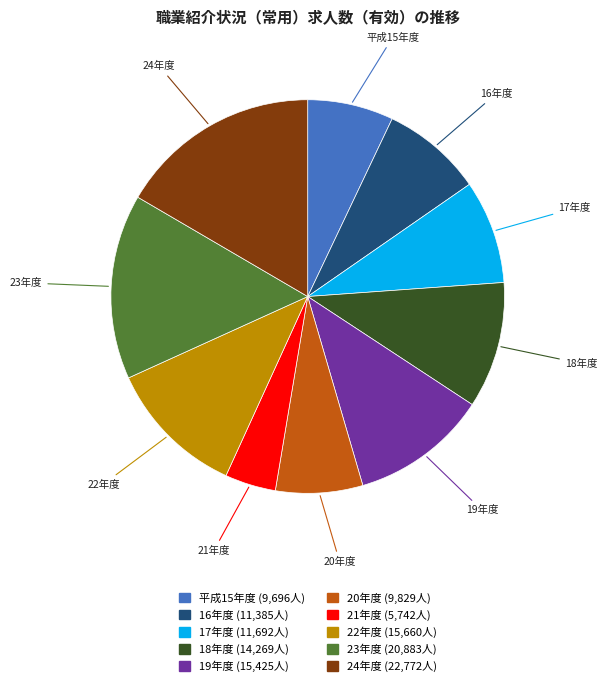

Is the sum of 22年度 and 18年度 greater than half?

No